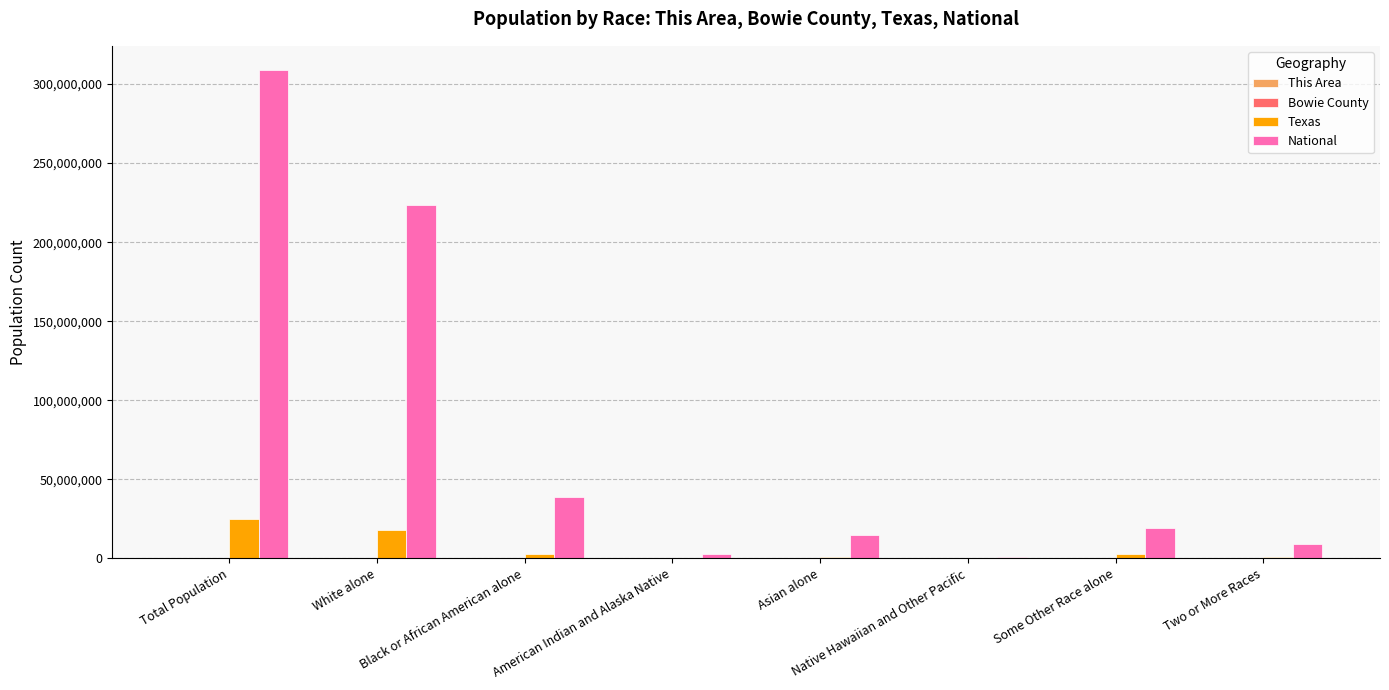

What is the maximum value shown in the chart?

308745538